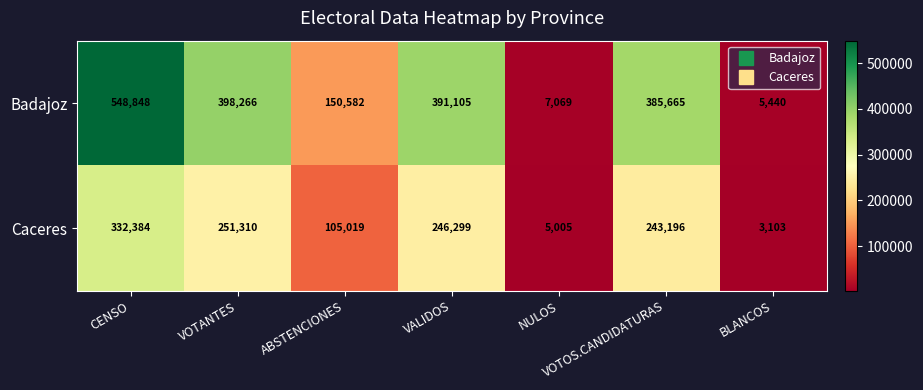

At which category is the sum across all series the highest?

CENSO